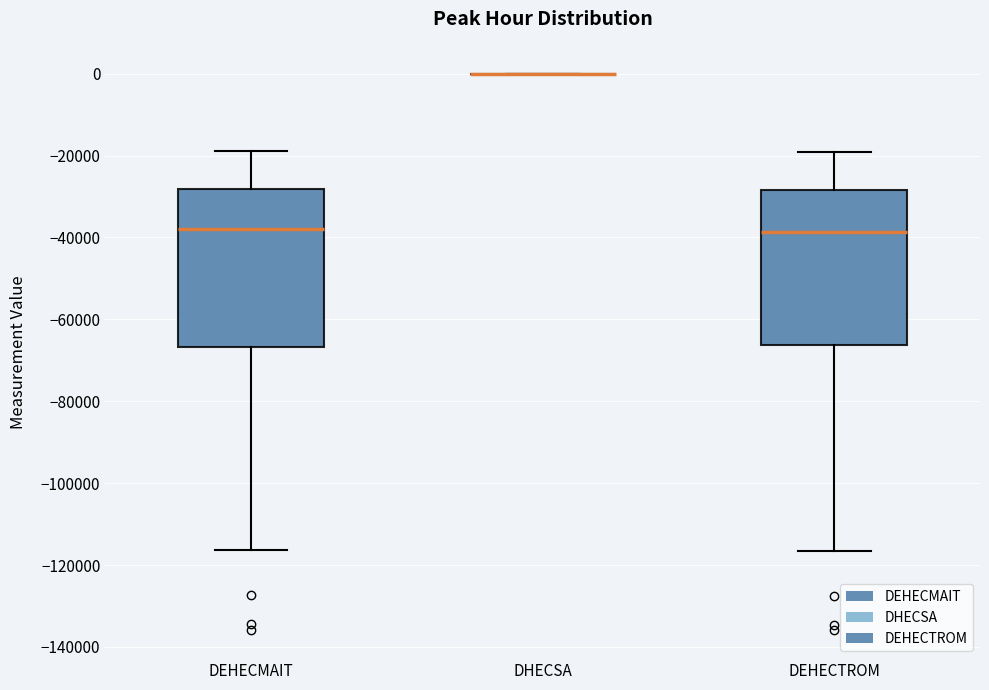

Where does the lower whisker of the box for DEHECMAIT end on the y-axis? The values are not printed on the chart, so give them approximately, as read against the axis.

-116000